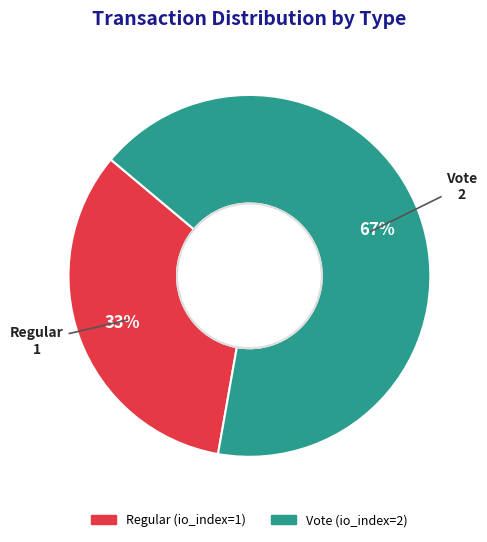

What is the majority slice?

Vote